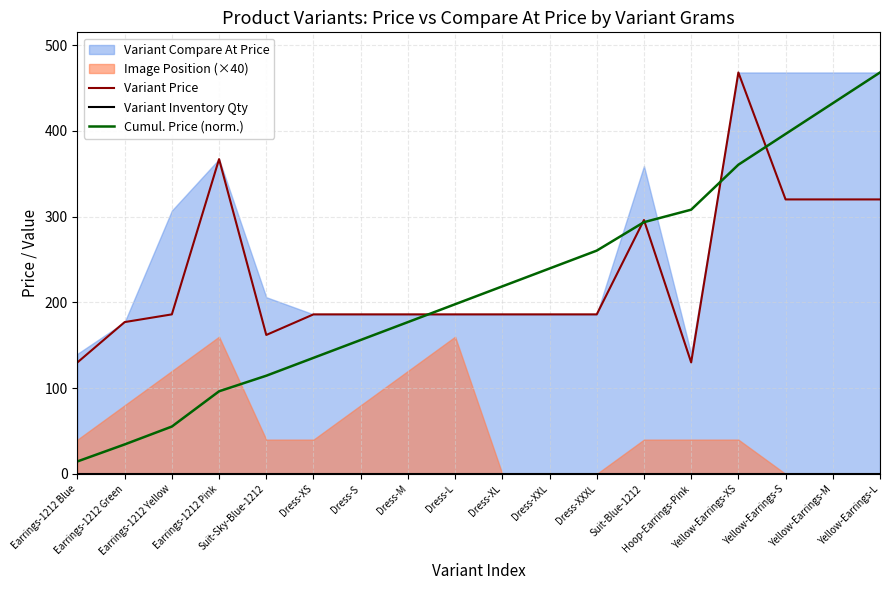

What is the sum of all Variant Price values?

4178.0